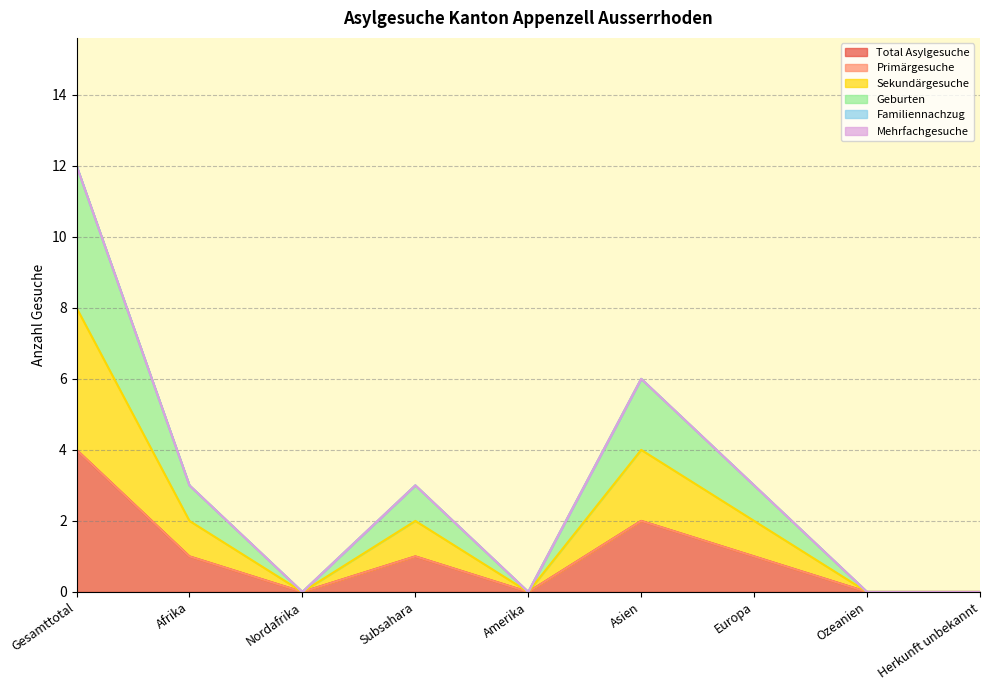

The value of Geburten at Nordafrika is -5. True or false?

False